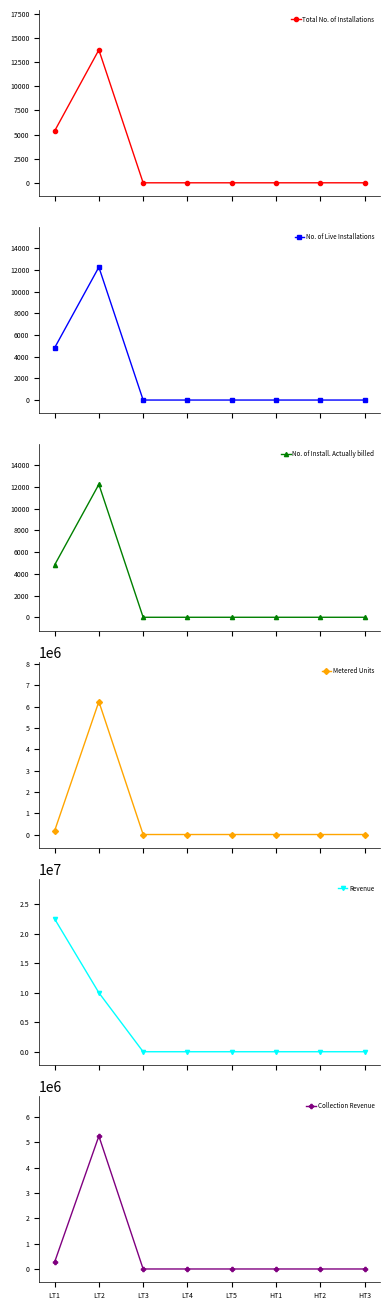

True or false: No. of Live Installations has more than 0 points higher than both neighbors.

True